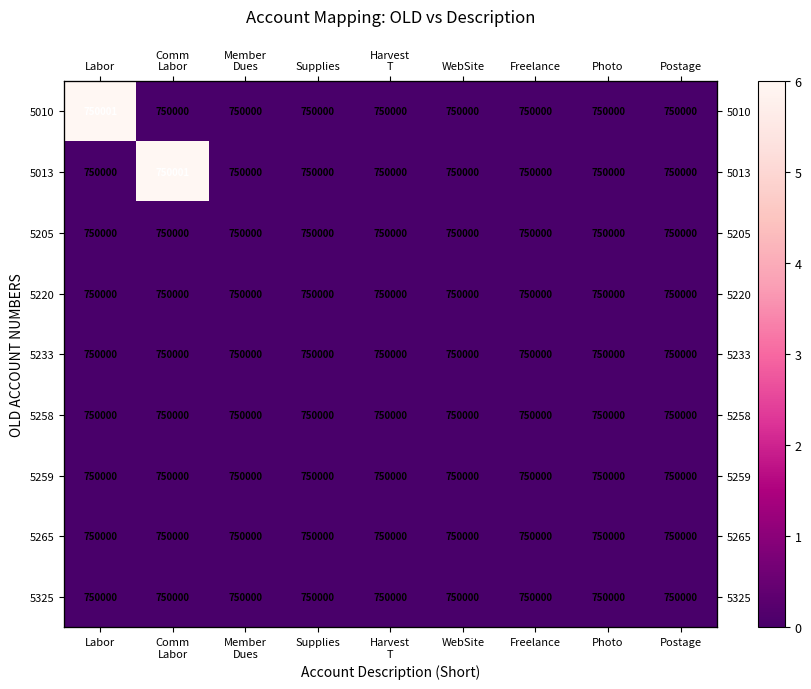

Rank the series at Postage from lowest to highest value.

5010, 5013, 5205, 5220, 5233, 5258, 5259, 5265, 5325